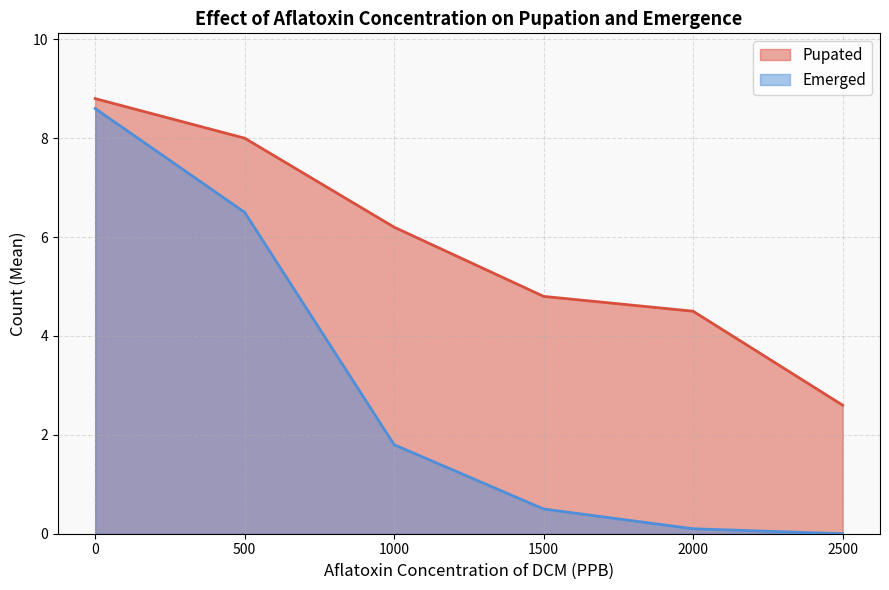

True or false: Pupated and Emerged cross at least once.

False